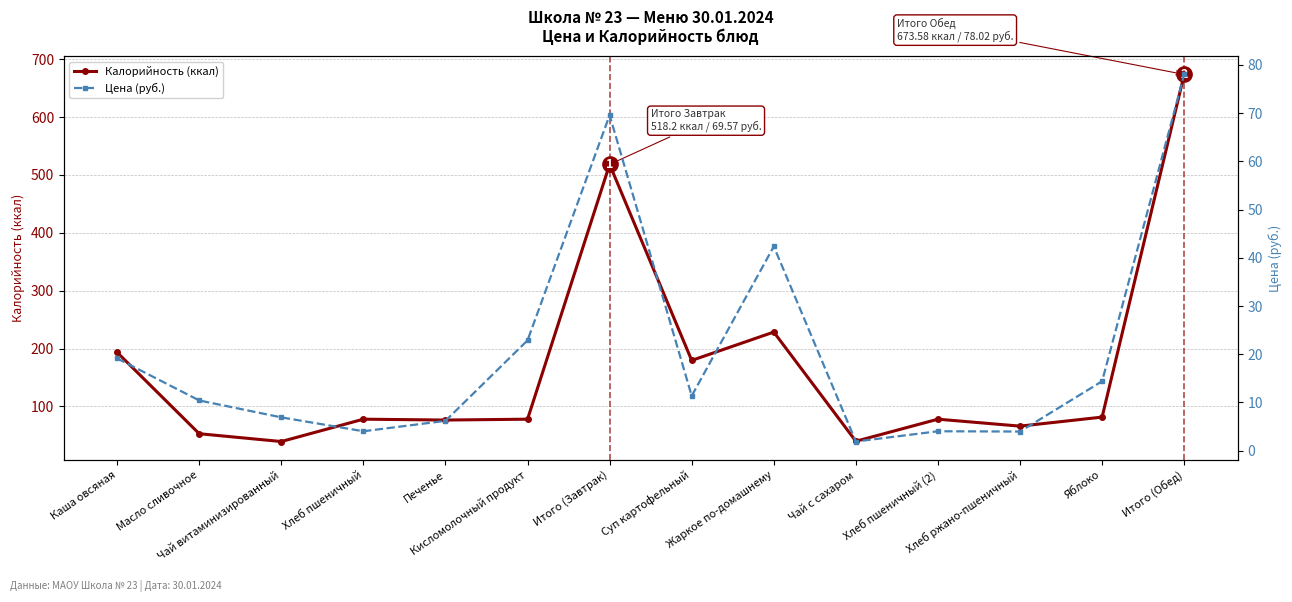

Does the chart display data point markers on the line(s)?

Yes